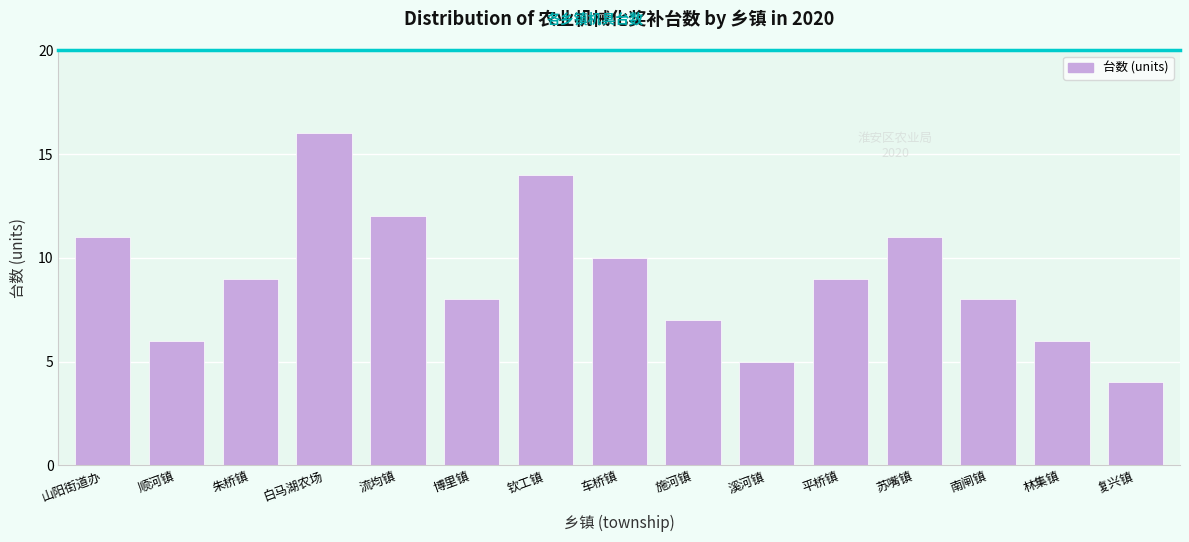

Reading right to left, transcribe all the data shown in this chart.

4	6	8	11	9	5	7	10	14	8	12	16	9	6	11